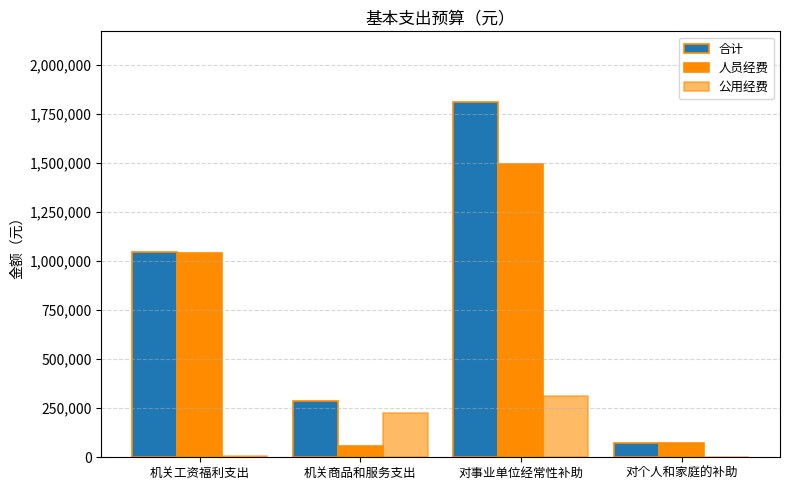

Reading left to right, list all the values displayed in this chart.

合计: 1043938.4	285475.4	1808550.7	73740.0
人员经费: 1038938.4	57480.0	1494406.1	73740.0
公用经费: 5000.0	227995.4	314144.6	0.0